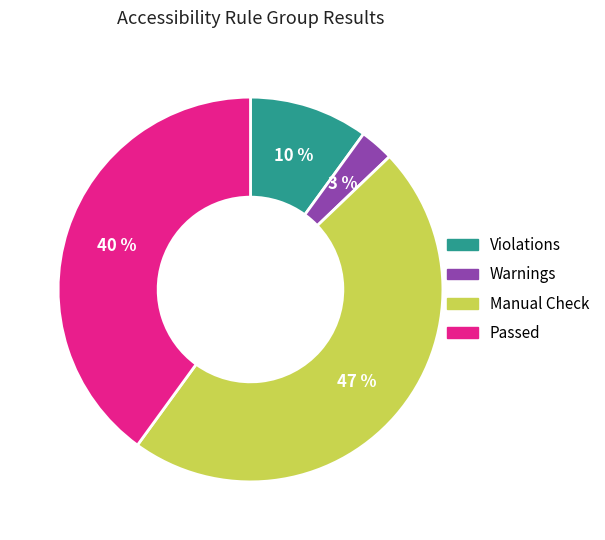

Is there a majority slice in this chart?

No